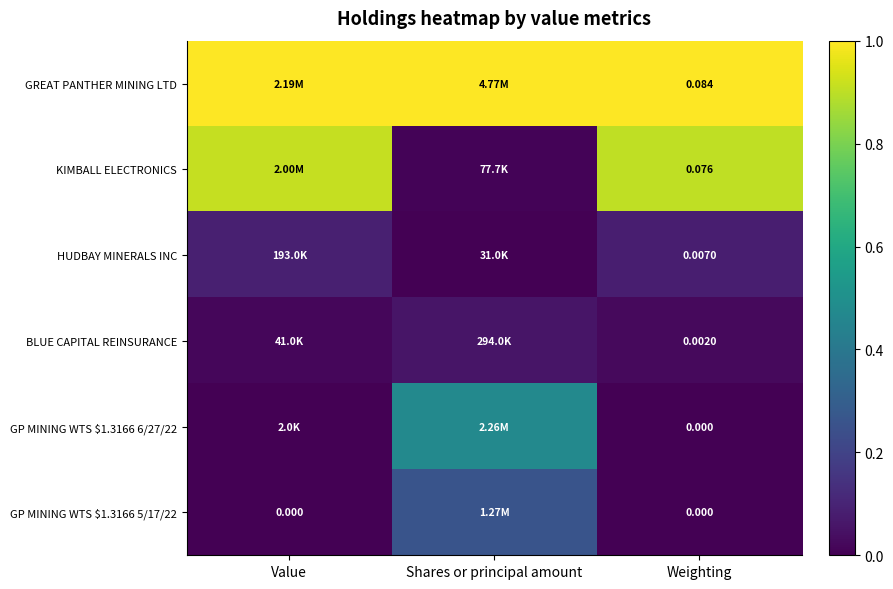

Which series has the largest total across all categories?

GREAT PANTHER MINING LTD